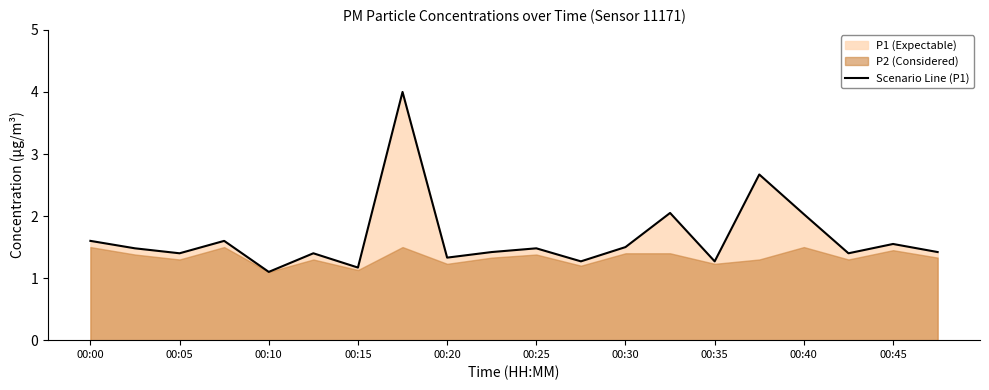

The value of Scenario Line (P1) at 00:40 is 0.9. True or false?

False